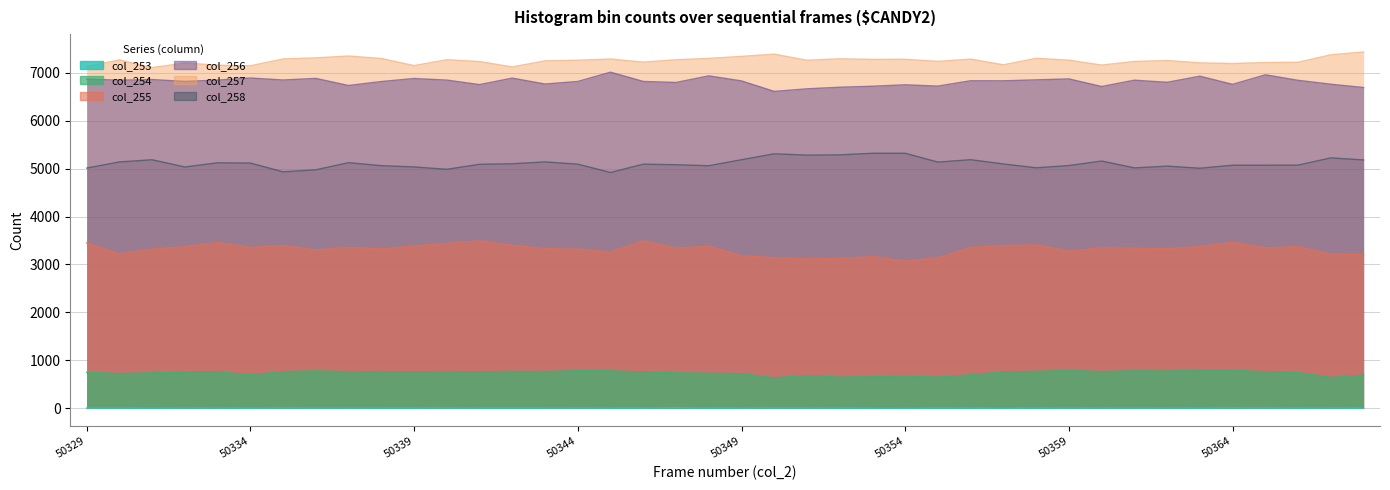

What is the total value across all series at 50335?

23241